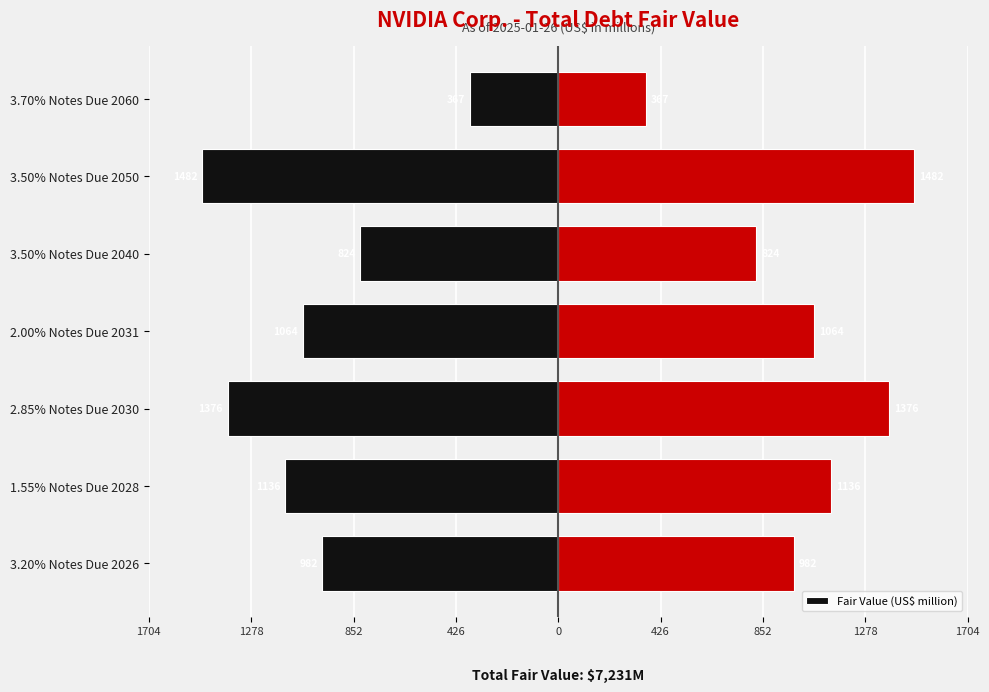

Which has a higher value, 3.70% Notes Due 2060 or 3.50% Notes Due 2050?

3.70% Notes Due 2060